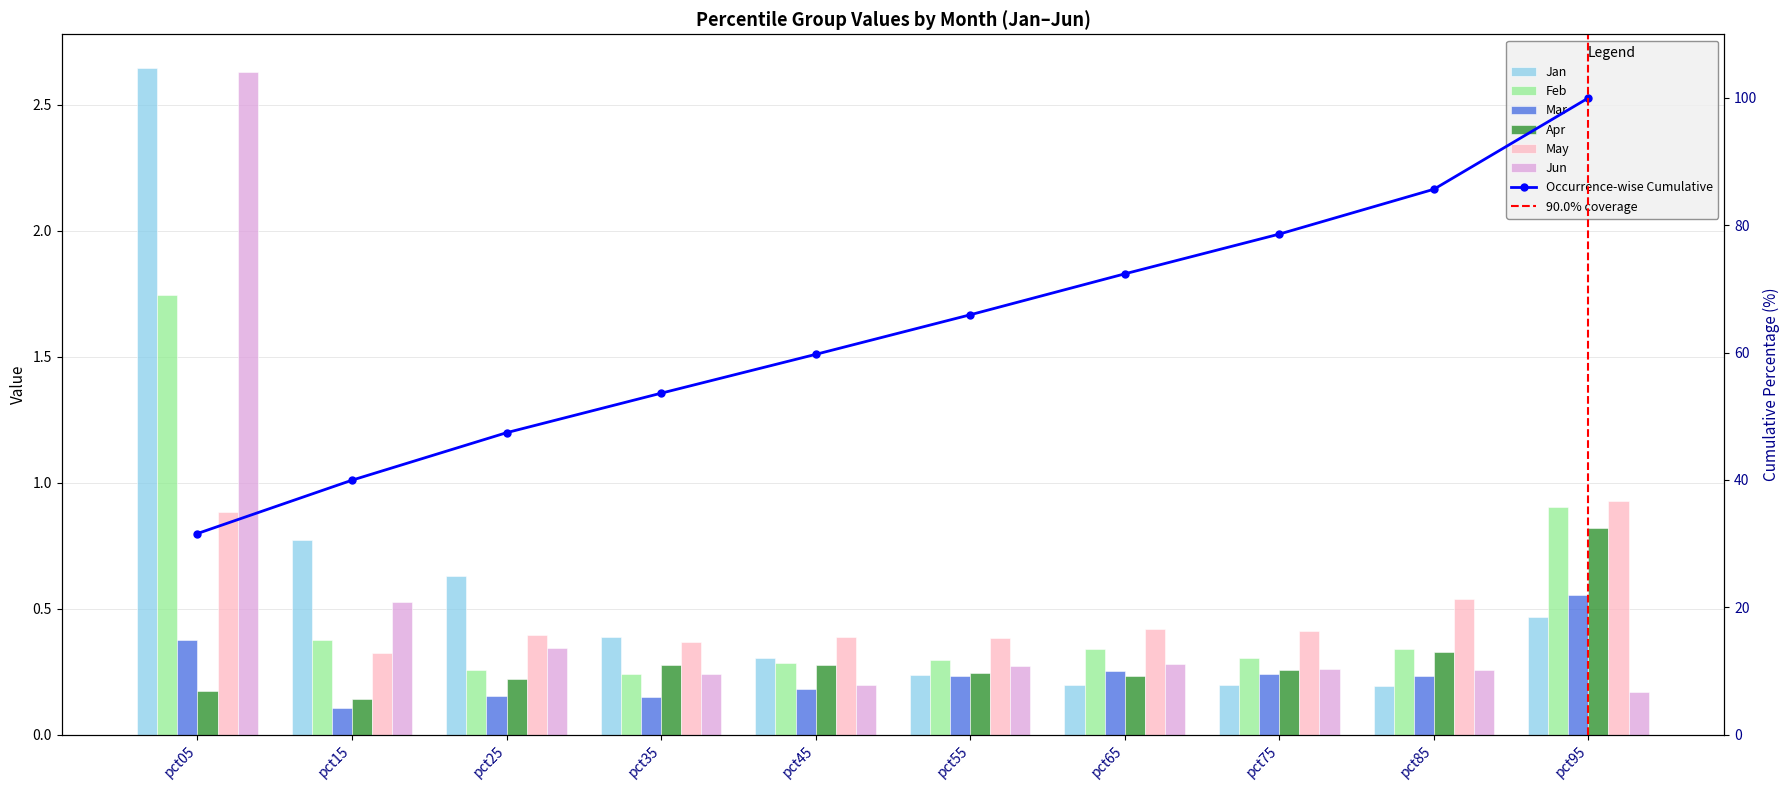

What is the minimum value for Apr?

0.1